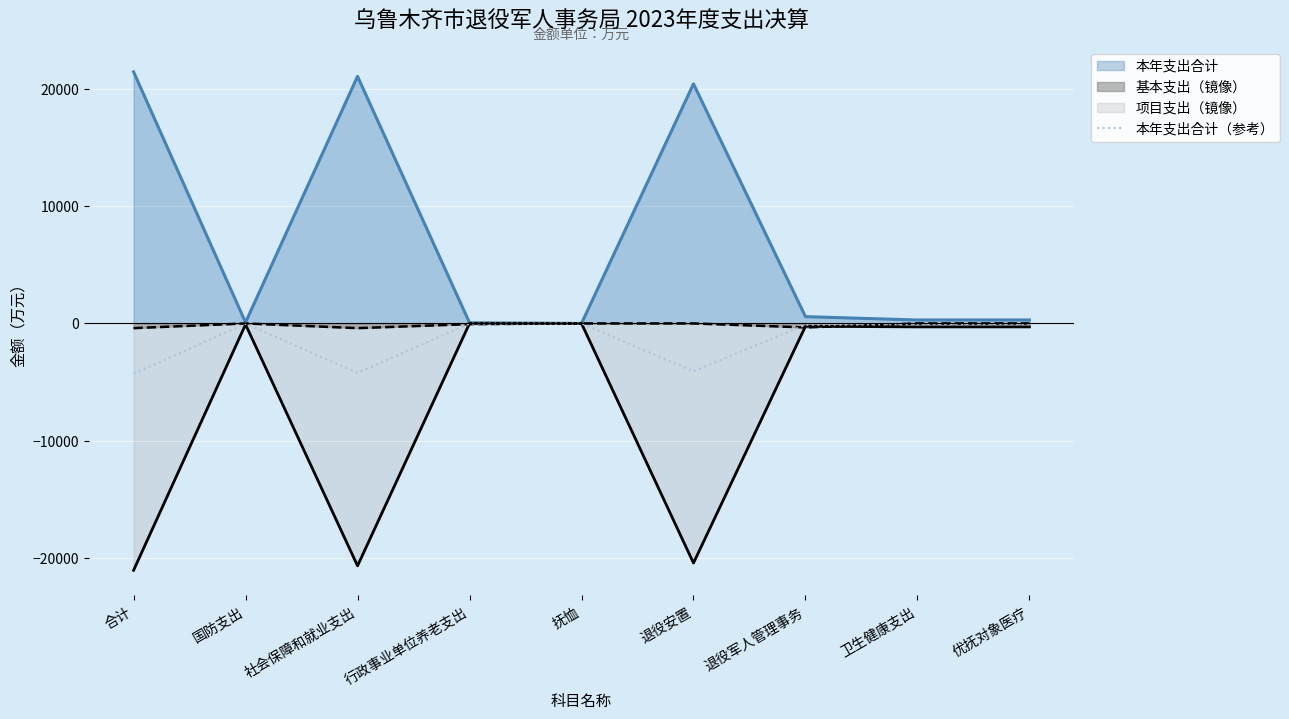

What is the maximum value shown in the chart?

21471.8